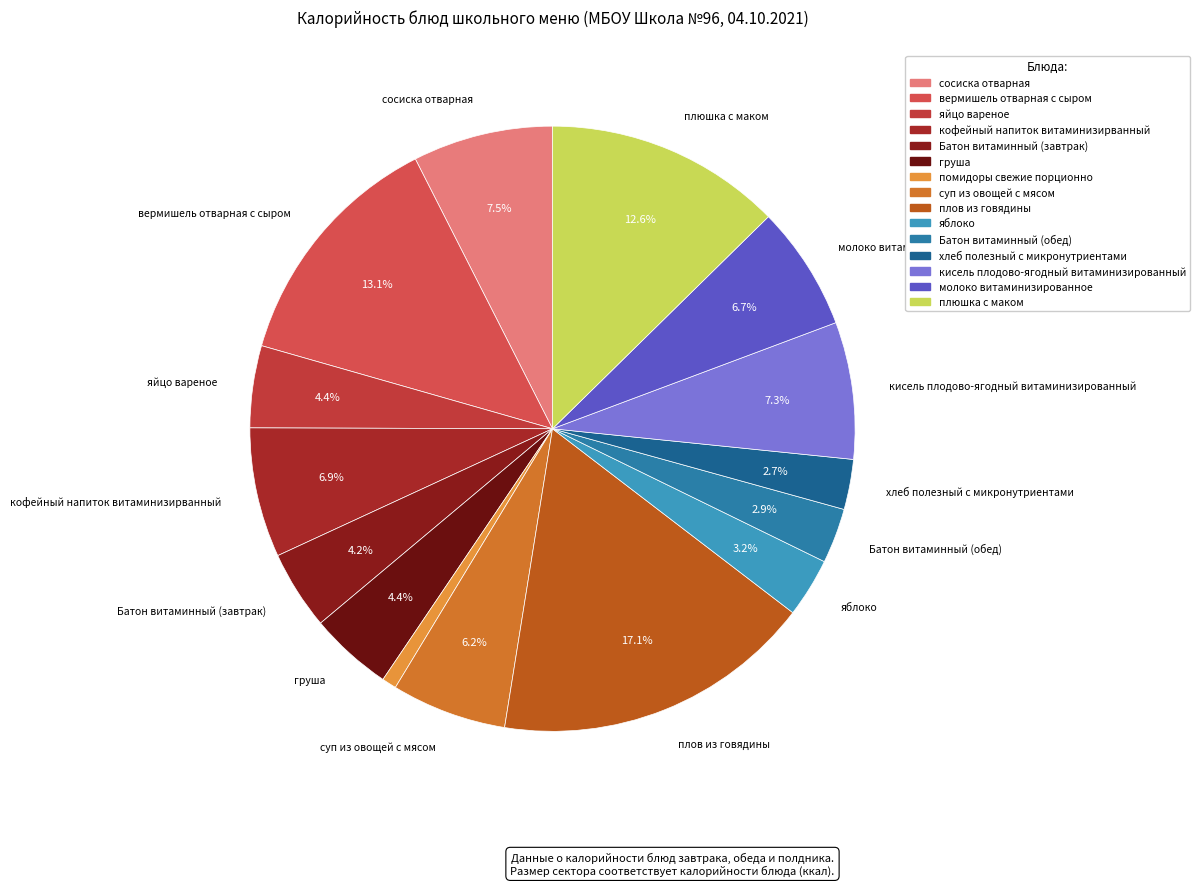

What percentage is NOT represented by молоко витаминизированное?

93.3%